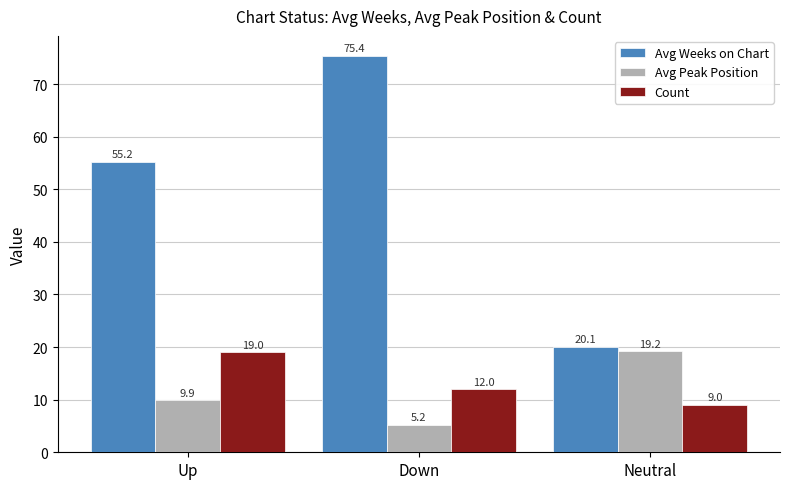

What is the value of the Avg Peak Position bar at the 3rd from the left?

19.2